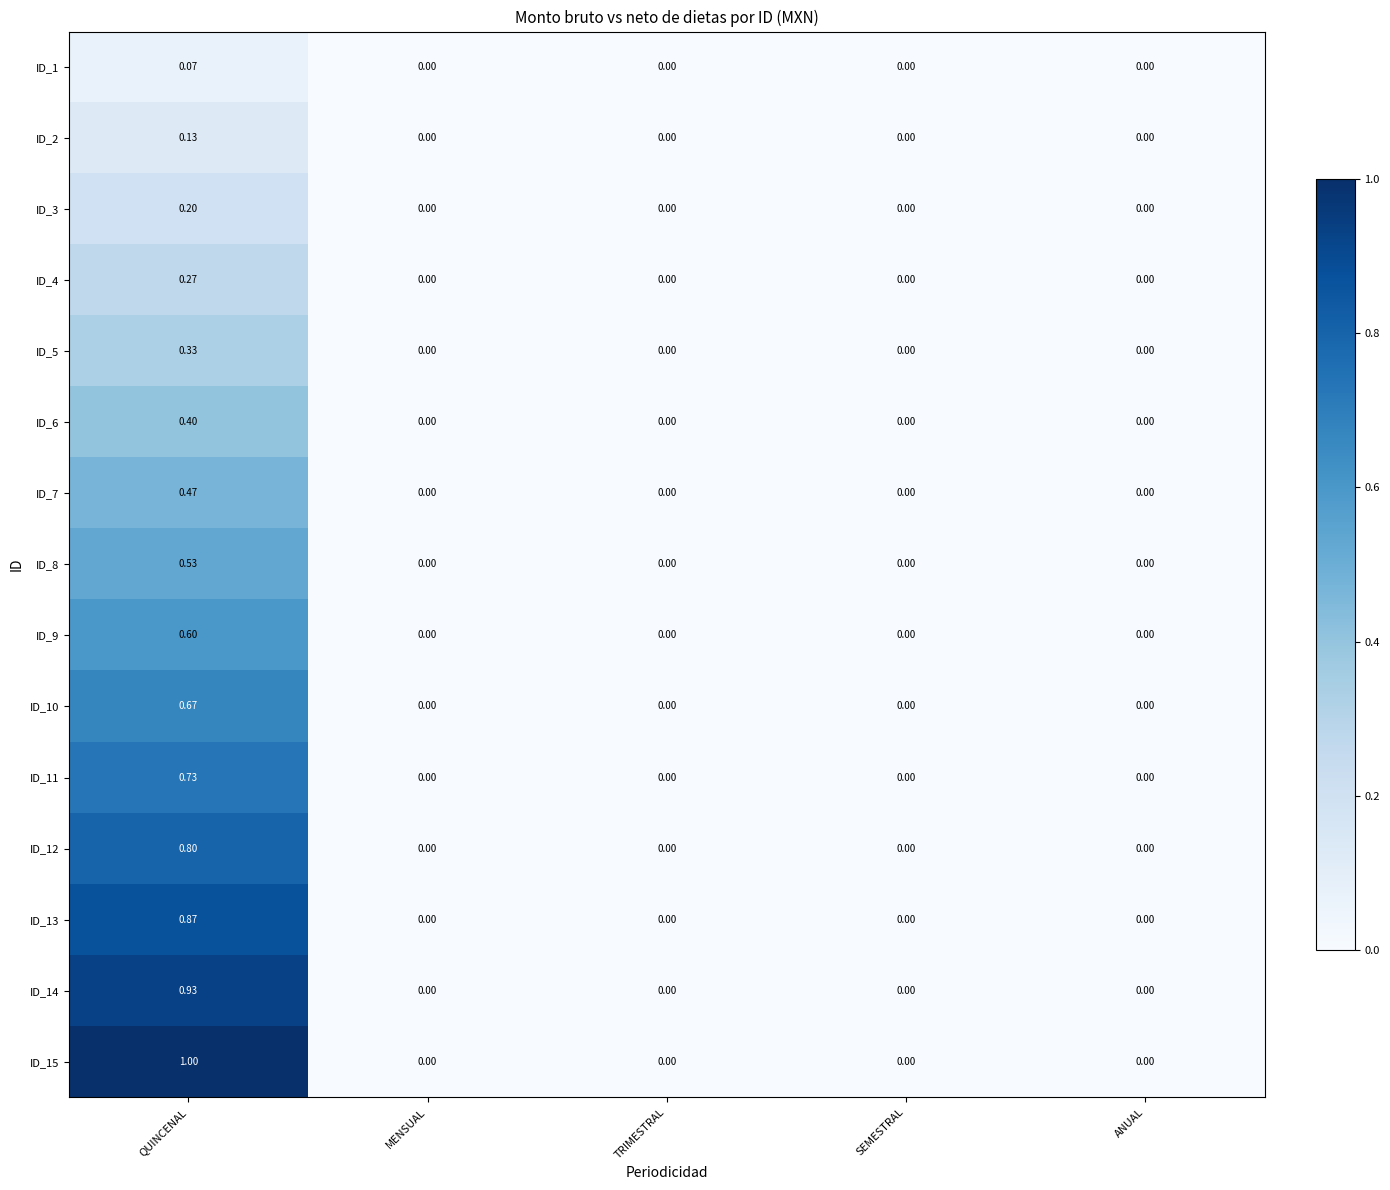

At which category is the sum across all series the highest?

QUINCENAL